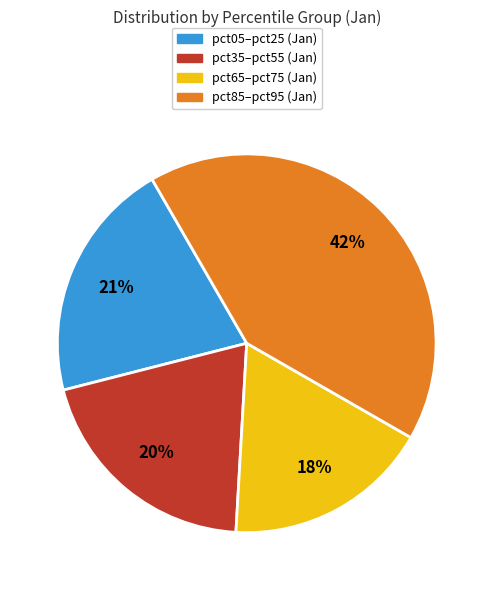

Is there a majority slice in this chart?

No